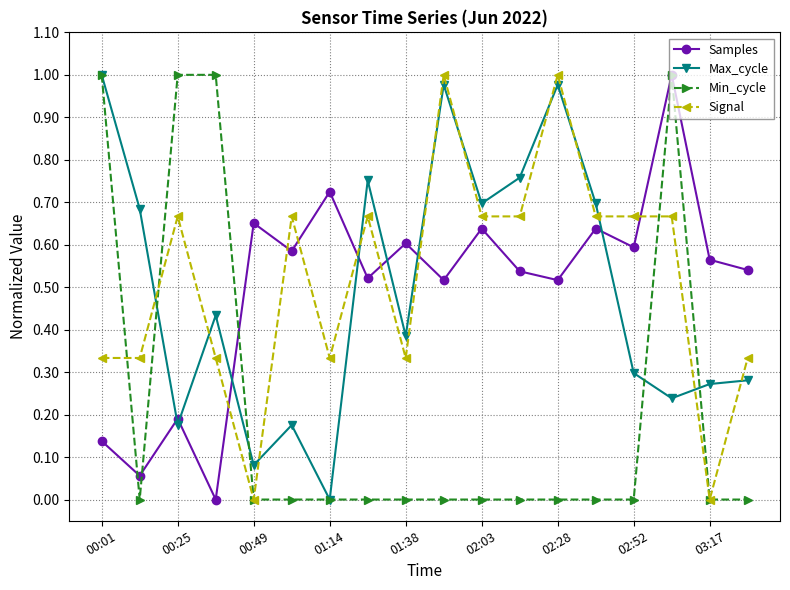

How many interior local valleys does the Max_cycle series have?

6